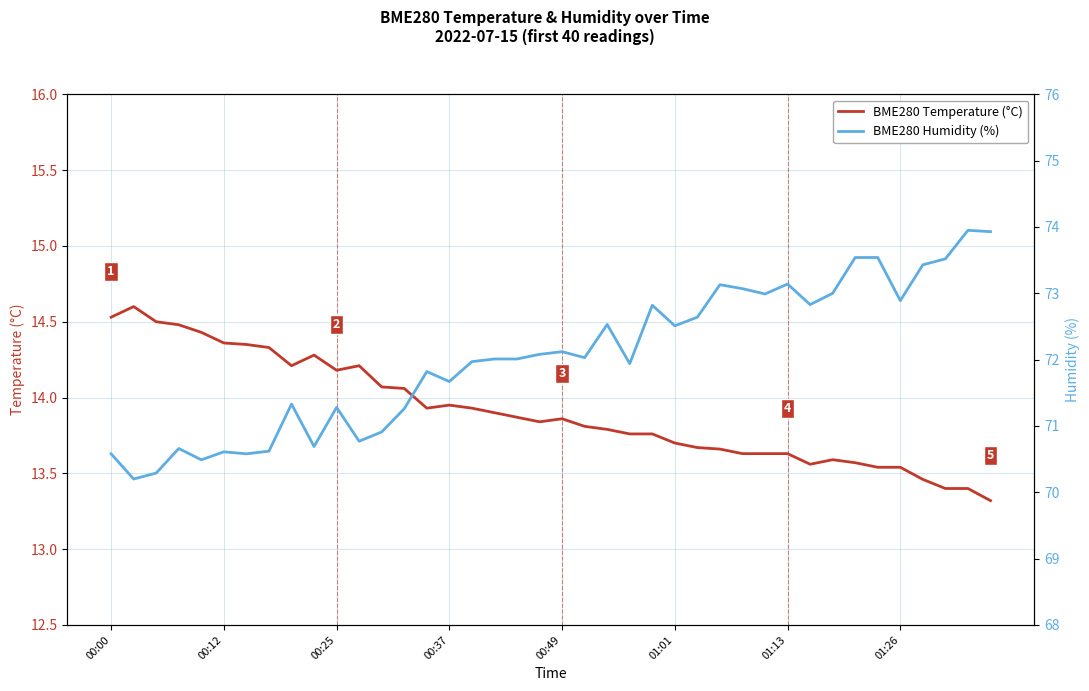

What is the greatest value displayed?

74.0